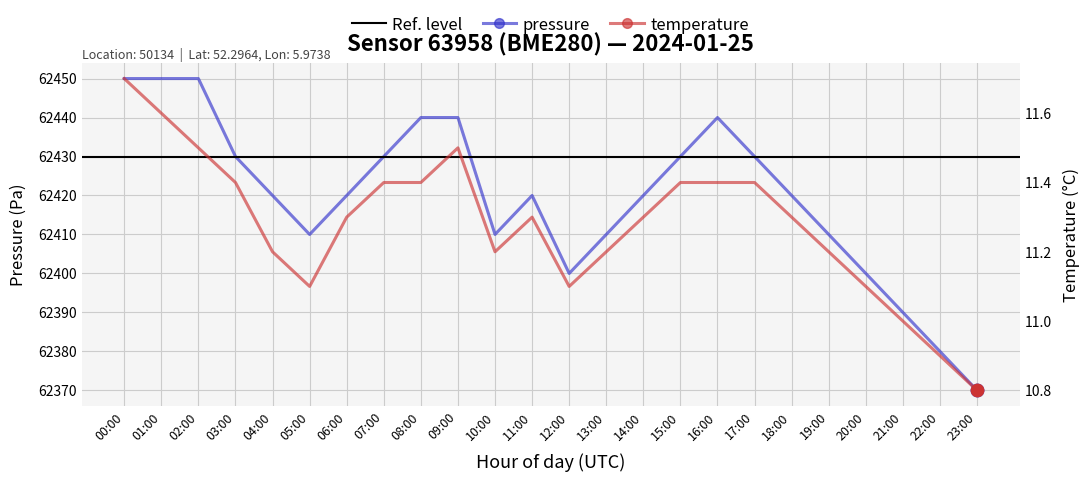

Which series contains the highest Y value?

pressure